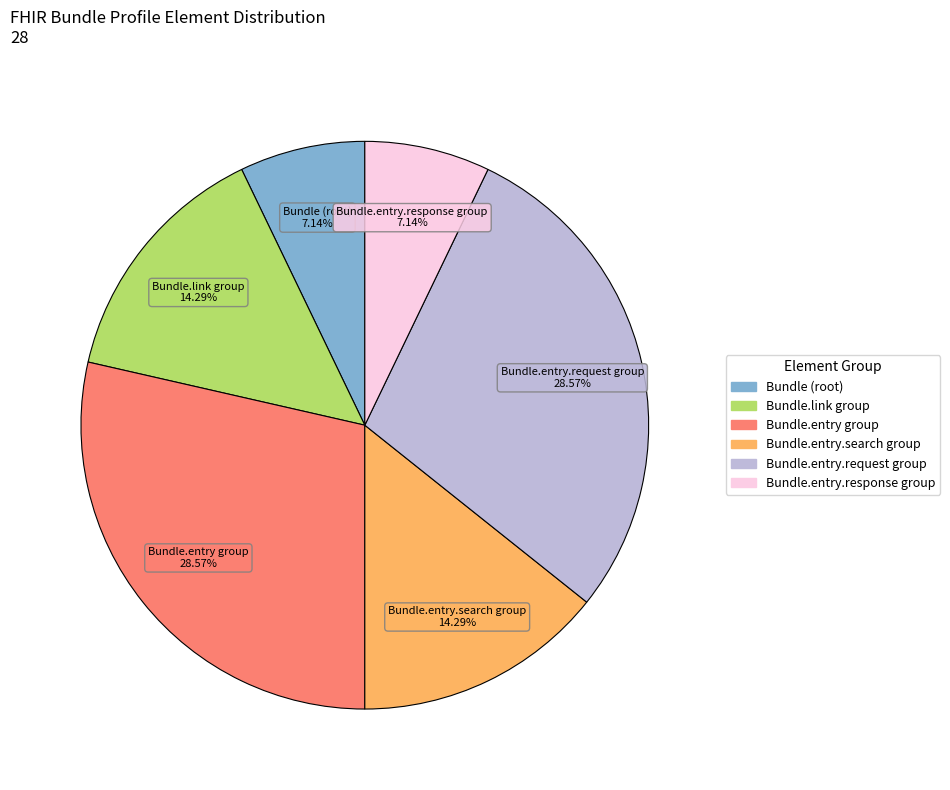

Is there any slice that represents more than half of the pie?

No